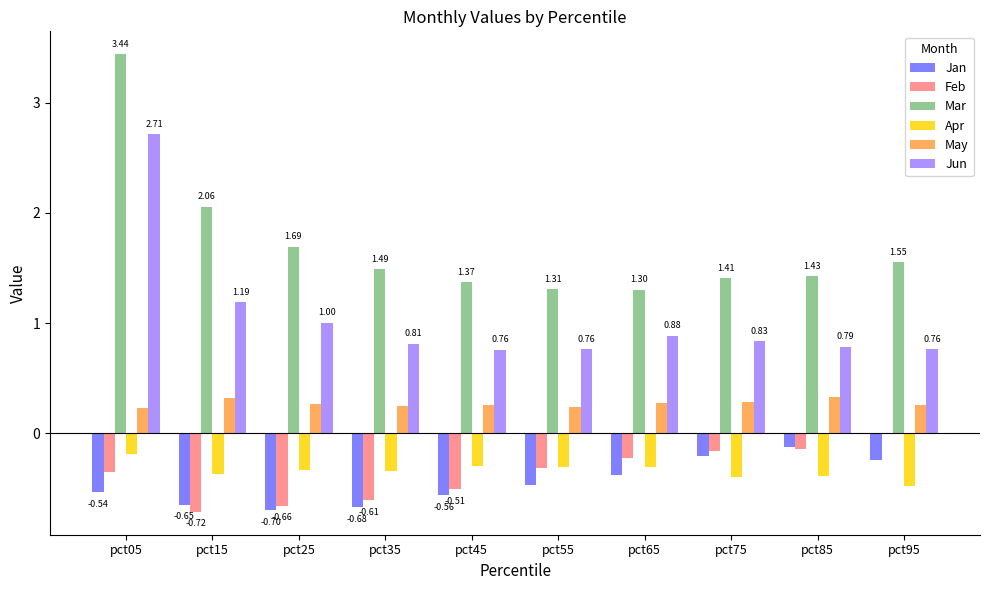

What is the total value across all series at pct15?

1.8